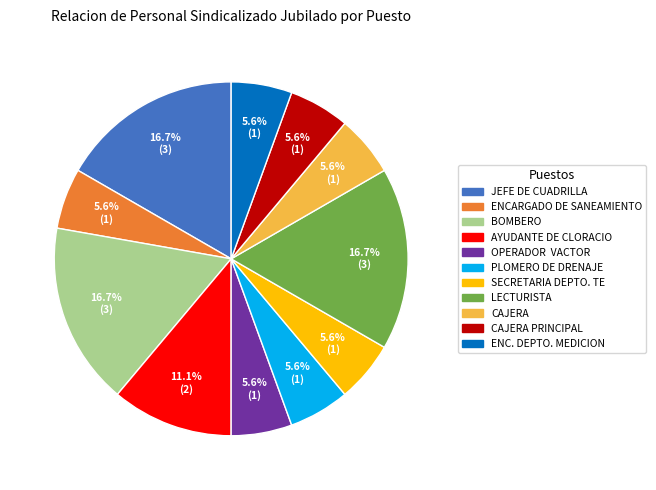

Is there a majority slice in this chart?

No